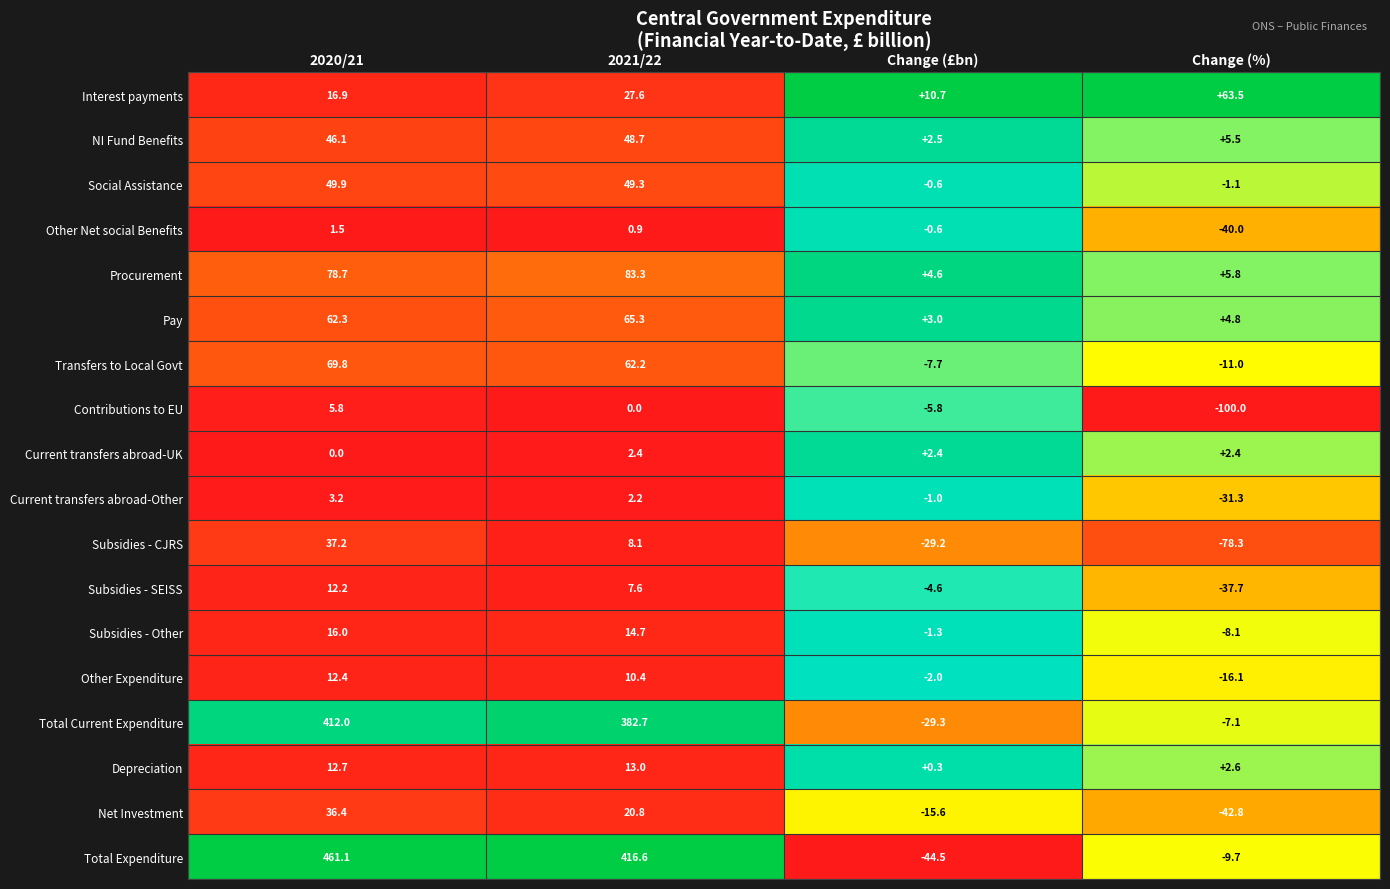

At which category is the sum across all series the highest?

2020/21